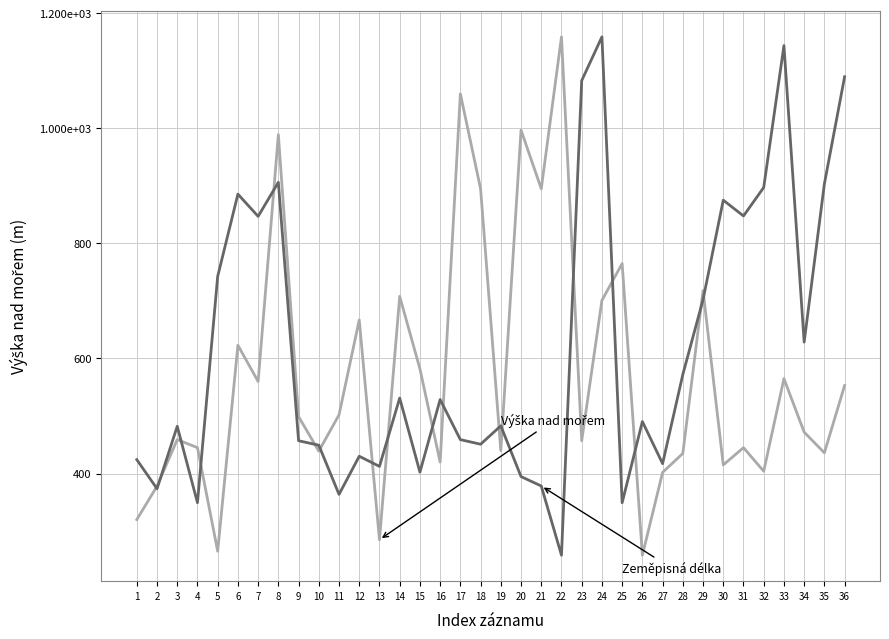

Does the chart display data point markers on the line(s)?

No